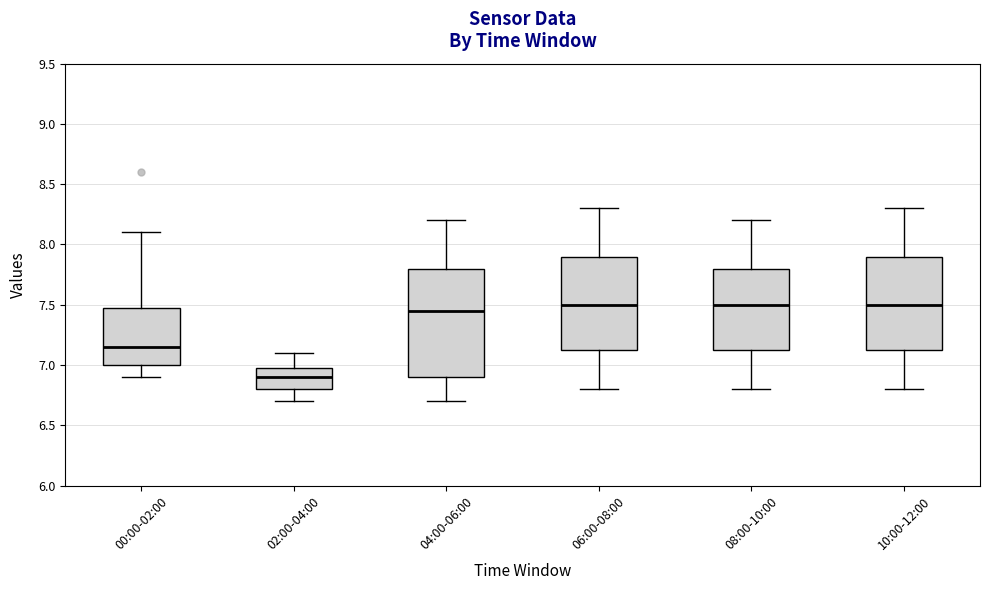

Reading left to right, transcribe this box plot: for each box, give where its median line is, the range the box spans, and where its two whiskers end, as read against the y-axis. The values are not printed on the chart, so give them approximately, as read against the axis.

00:00-02:00: median 7.15, box 7.00 to 7.50, whiskers 6.90 to 8.10
02:00-04:00: median 6.90, box 6.80 to 7.00, whiskers 6.70 to 7.10
04:00-06:00: median 7.45, box 6.90 to 7.80, whiskers 6.70 to 8.20
06:00-08:00: median 7.50, box 7.15 to 7.90, whiskers 6.80 to 8.30
08:00-10:00: median 7.50, box 7.15 to 7.80, whiskers 6.80 to 8.20
10:00-12:00: median 7.50, box 7.15 to 7.90, whiskers 6.80 to 8.30